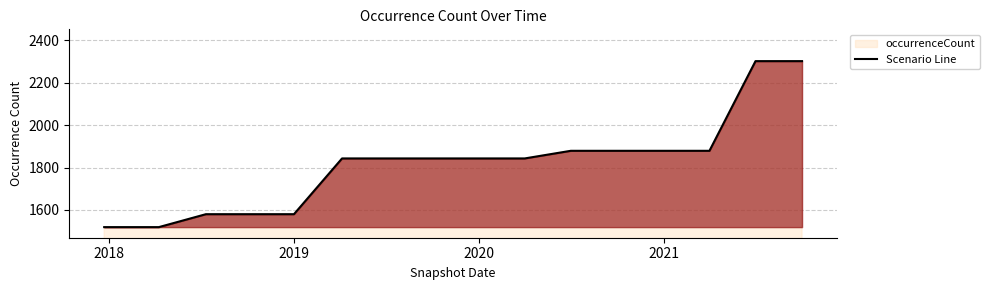

Reading left to right, what are all the values shown in this chart?

1519	1519	1580	1580	1580	1843	1843	1843	1843	1843	1879	1879	1879	1879	2302	2302